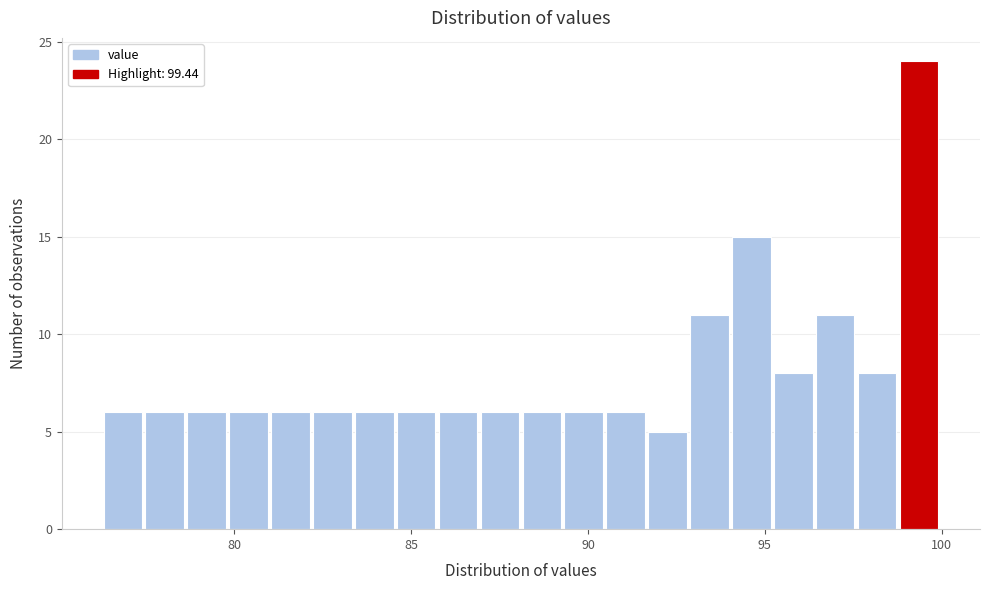

Around what value on the x-axis is the tallest bar? Give the approximate position of its centre, as read against the axis.

99.5